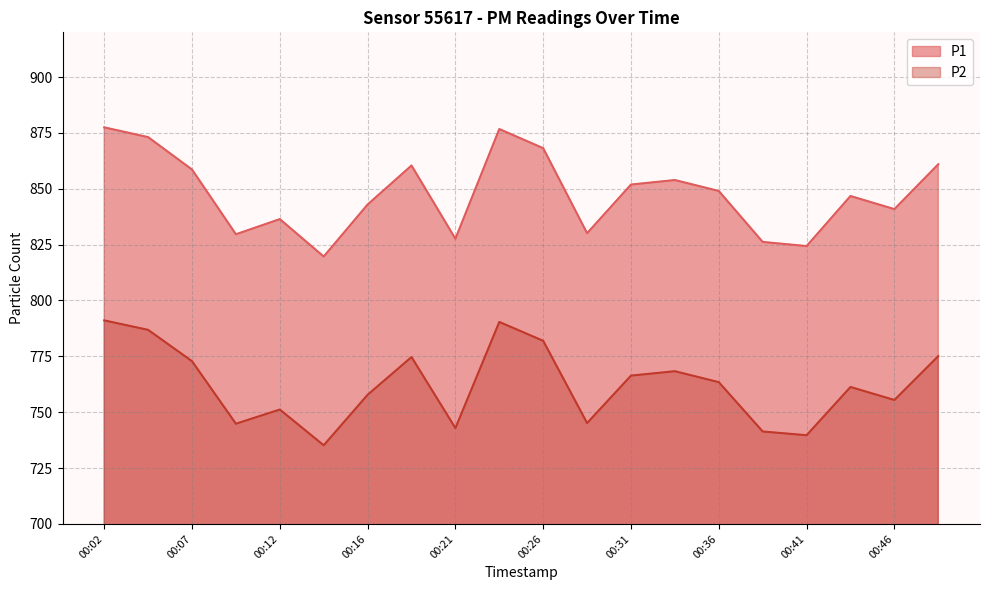

What is the value of the P2 point at the 5th from the left?

751.2